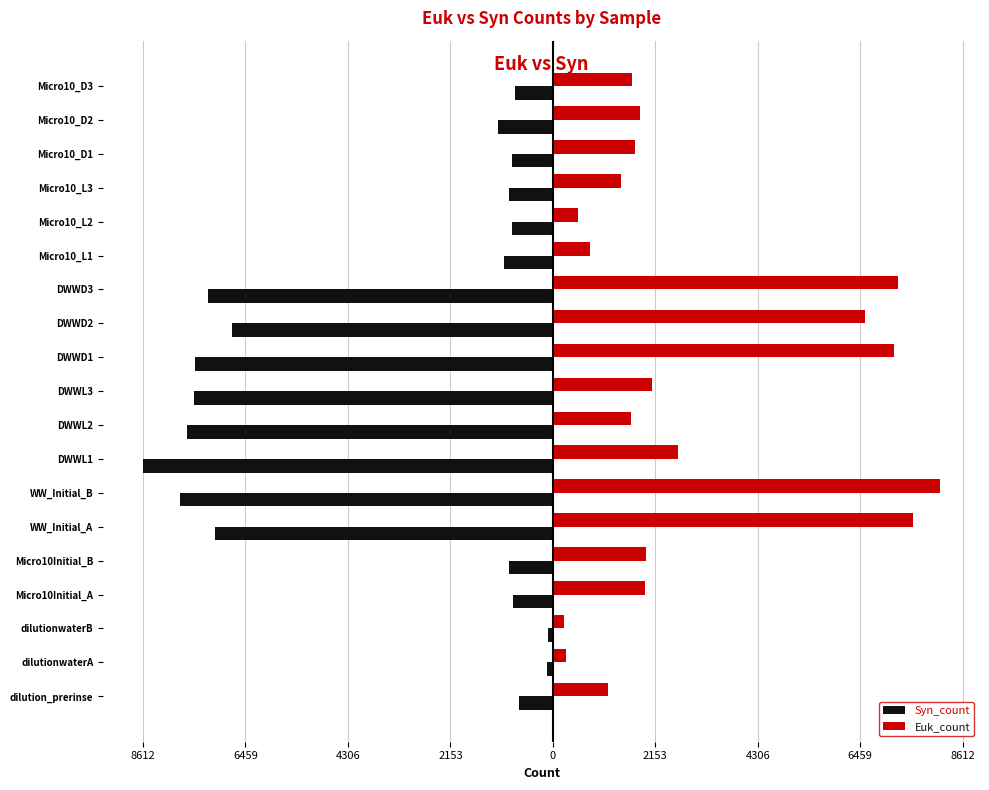

What are all the series names shown in the legend?

Syn_count, Euk_count